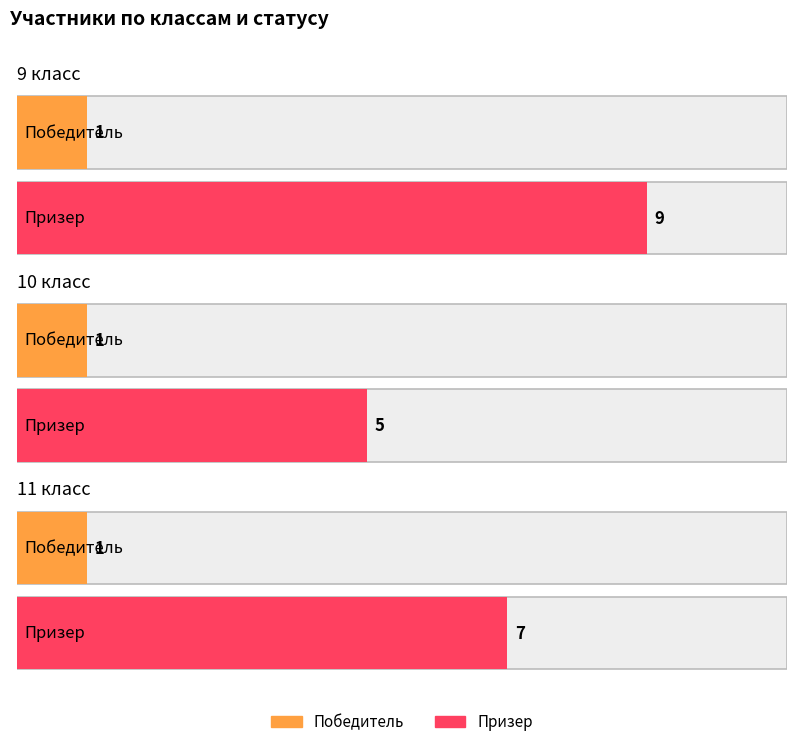

Does the chart contain any negative values?

No